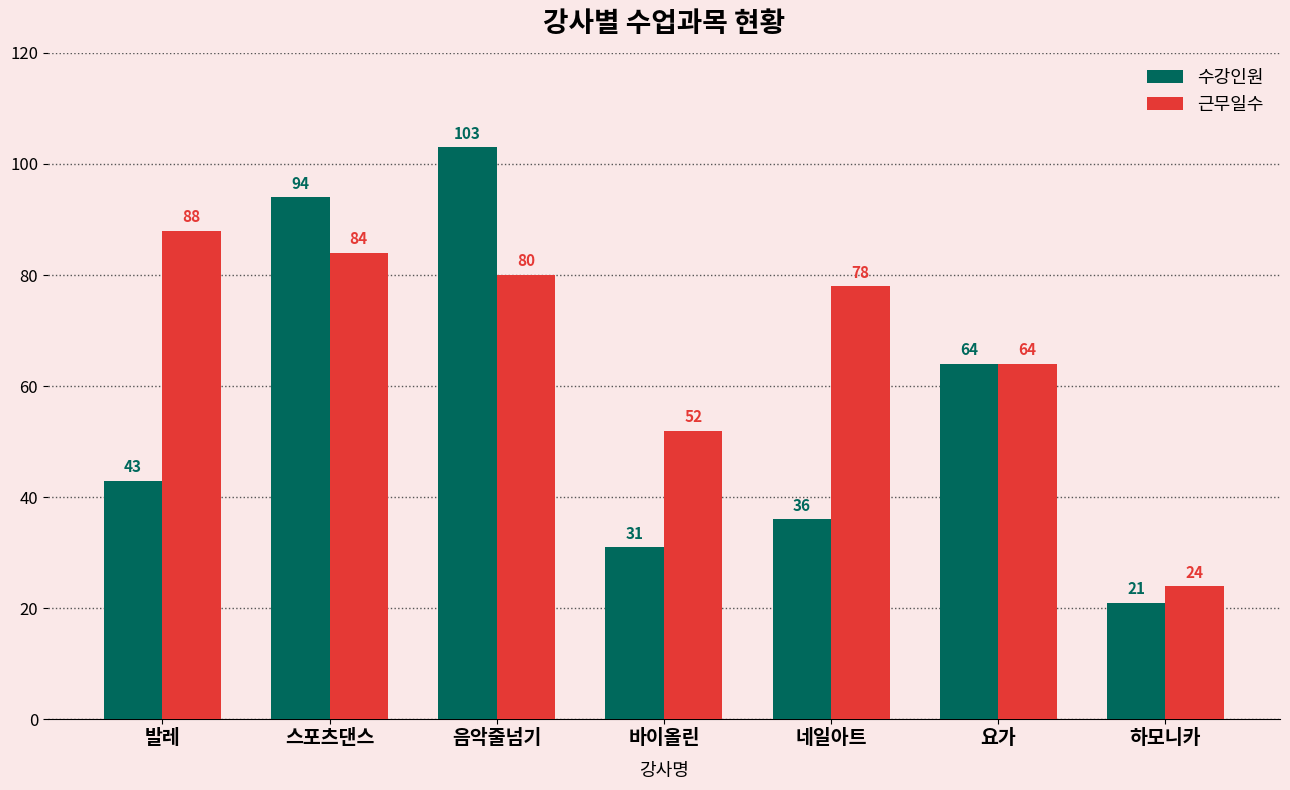

Which series changed the most between 요가 and 하모니카?

수강인원